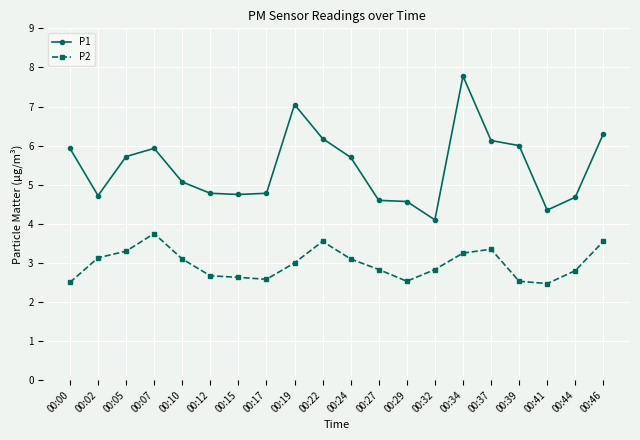

How many categories are shown in the chart?

20